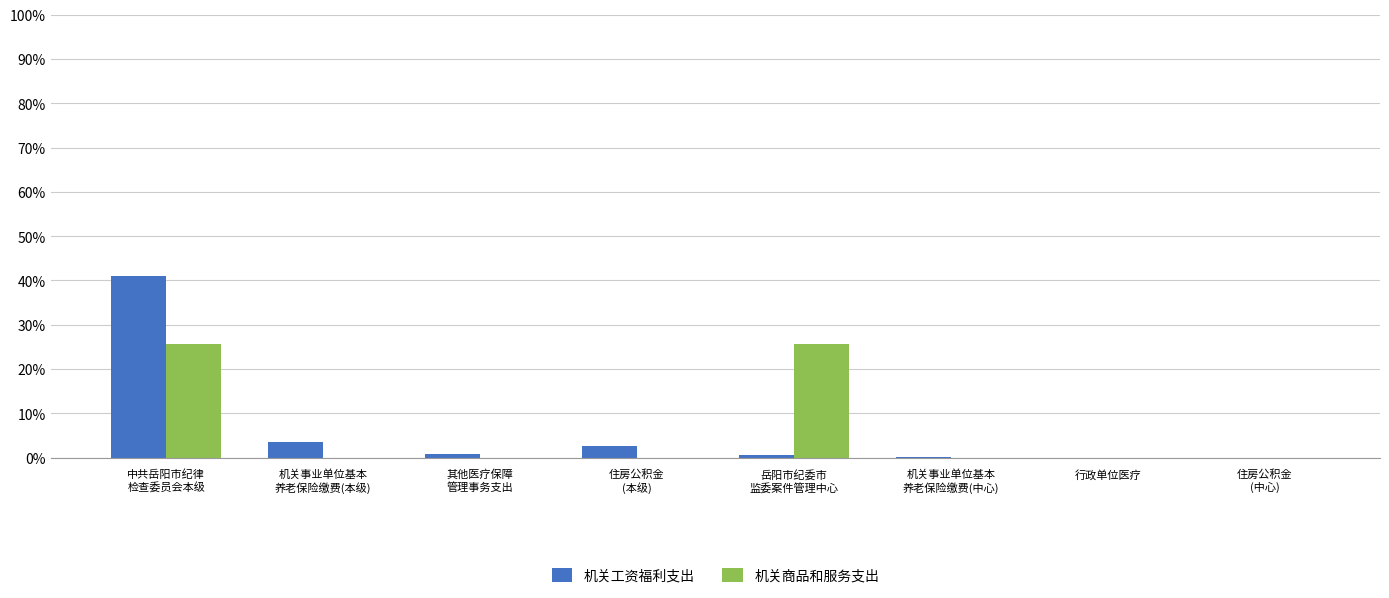

What is the sum of all 机关商品和服务支出 values?

51.4